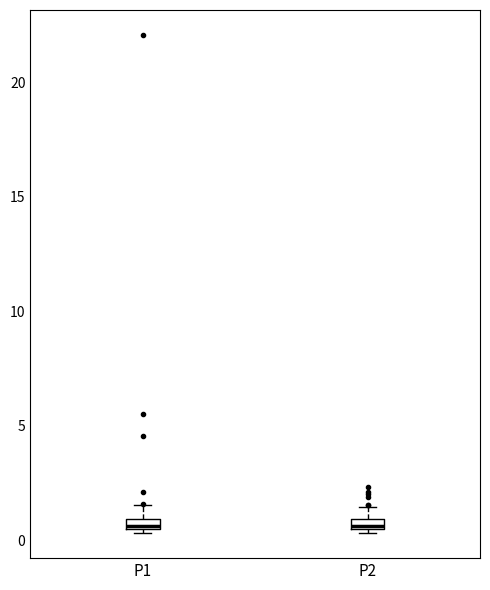

Where is the upper edge of the box for P2 on the y-axis? The values are not printed on the chart, so give them approximately, as read against the axis.

1.0